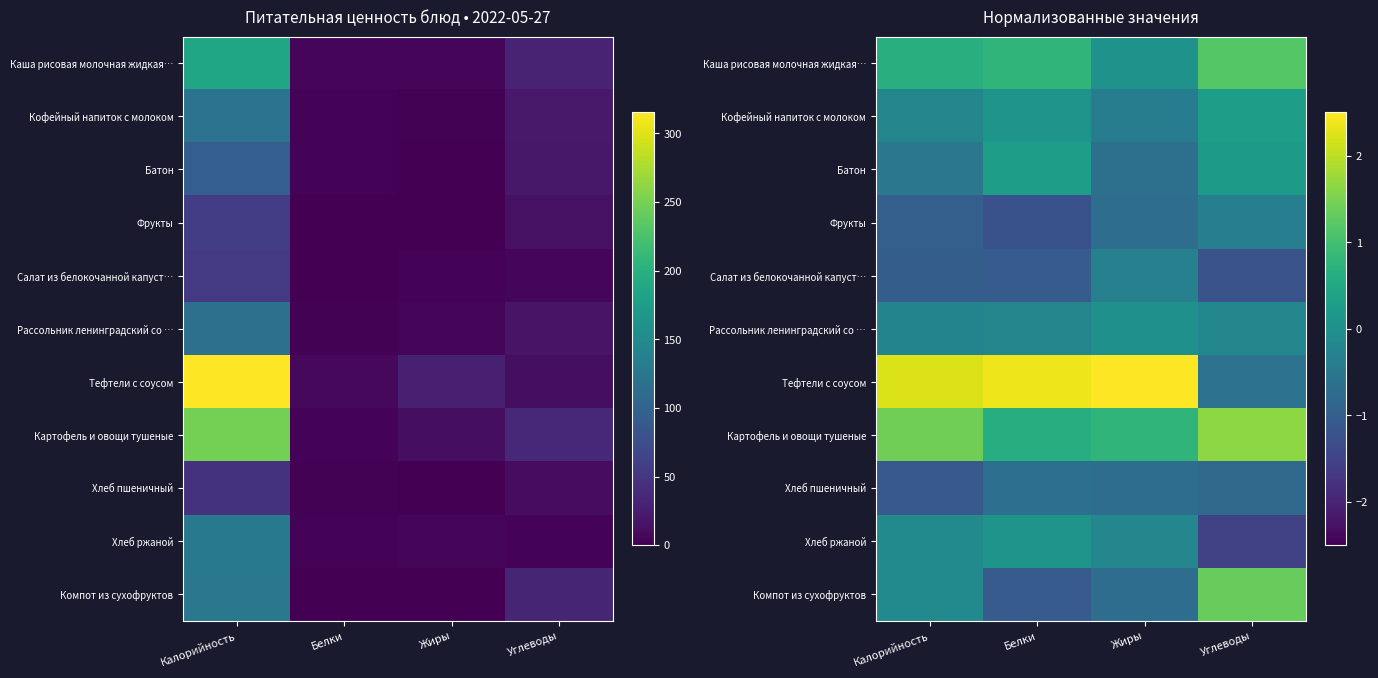

Between Жиры and Калорийность, which is larger?

Калорийность